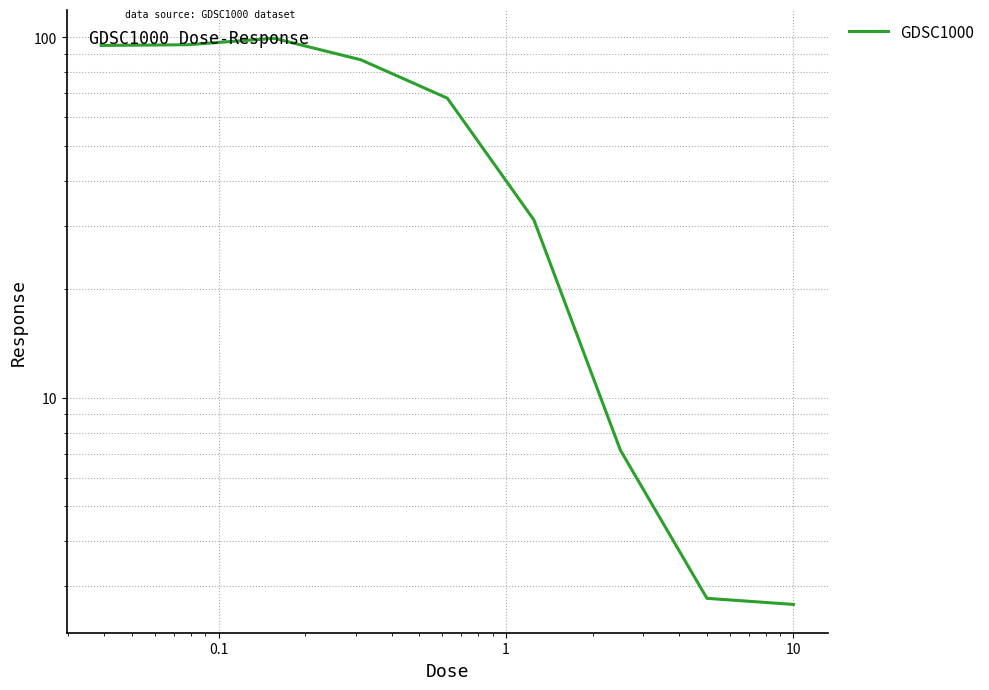

The value at 10 is 1.4. True or false?

False